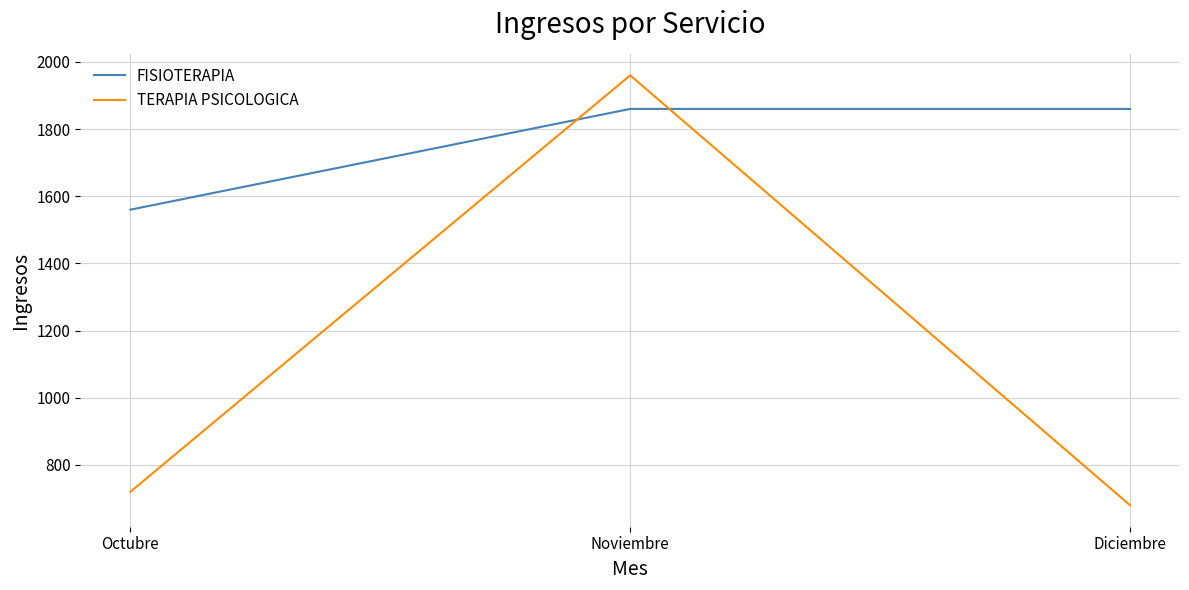

The FISIOTERAPIA series shows 3277 at Diciembre. True or false?

False